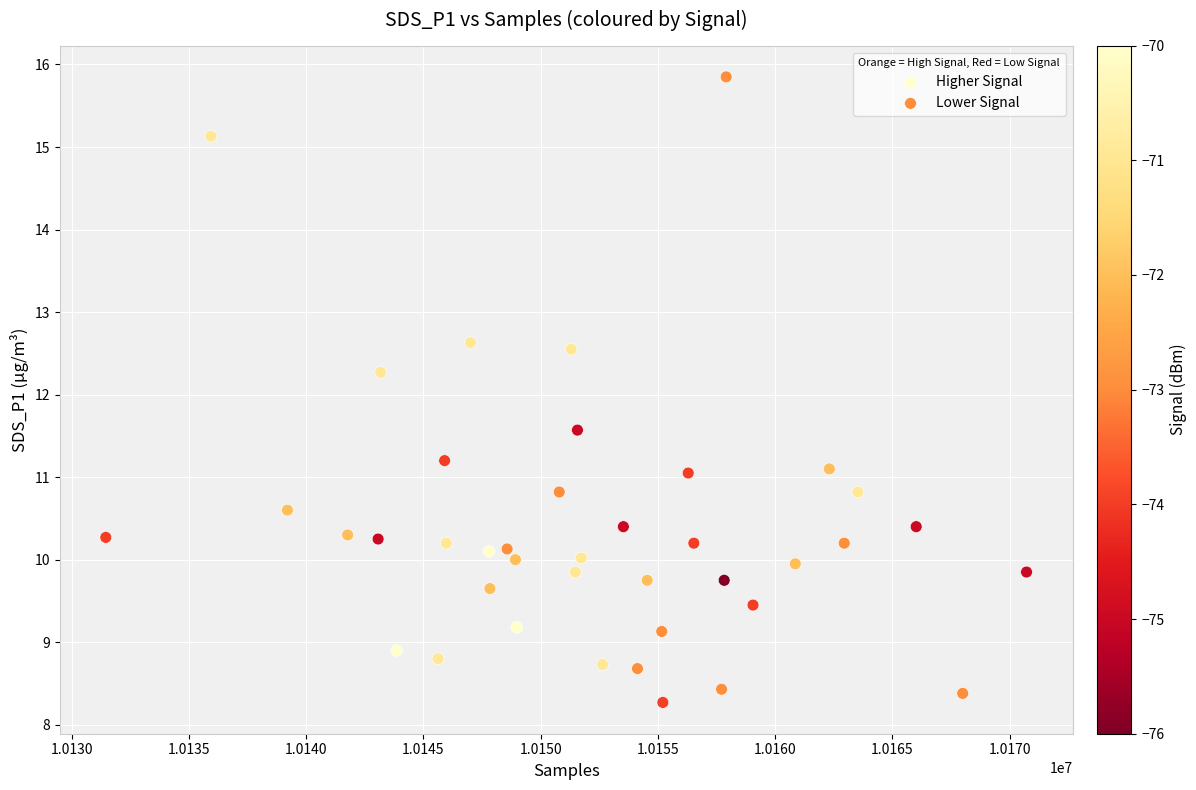

What are all the series names shown in the legend?

Higher Signal, Lower Signal